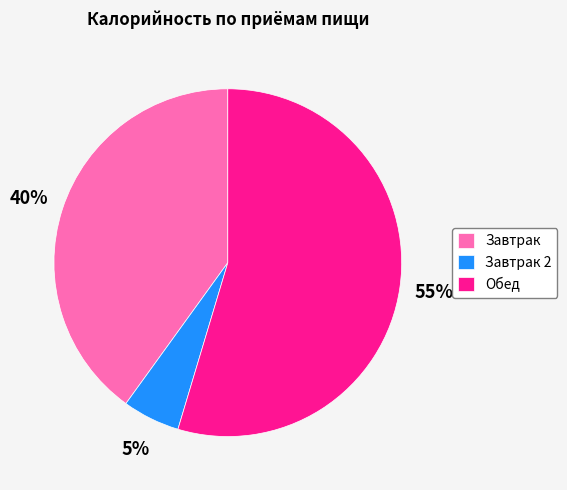

Rank the categories by value from lowest to highest.

Завтрак 2, Завтрак, Обед